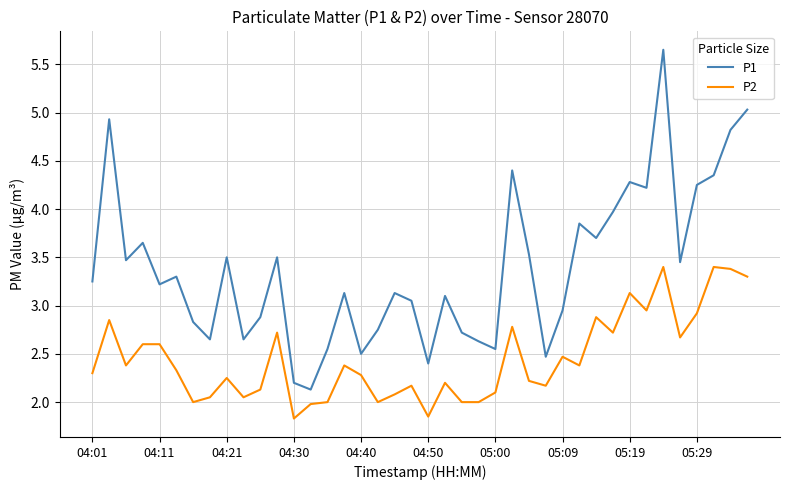

How many categories are shown in the chart?

40